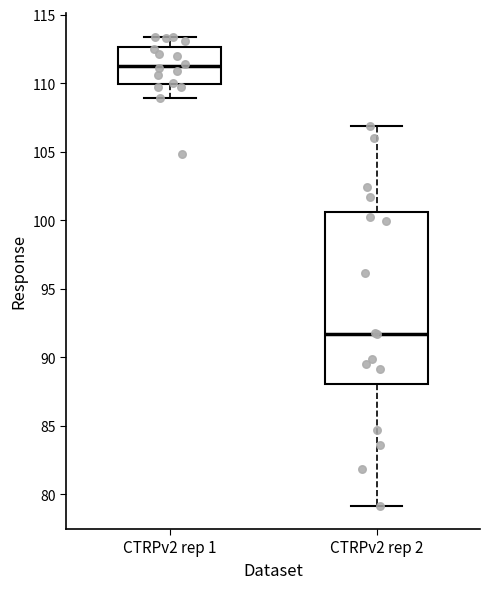

Reading left to right, read every box against the y-axis: the position of its median line, the range the box covers, and the ends of its whiskers. The values are not printed on the chart, so give them approximately, as read against the axis.

CTRPv2 rep 1: median 111.5, box 110.0 to 112.5, whiskers 109.0 to 113.5
CTRPv2 rep 2: median 91.5, box 88.0 to 100.5, whiskers 79.0 to 107.0